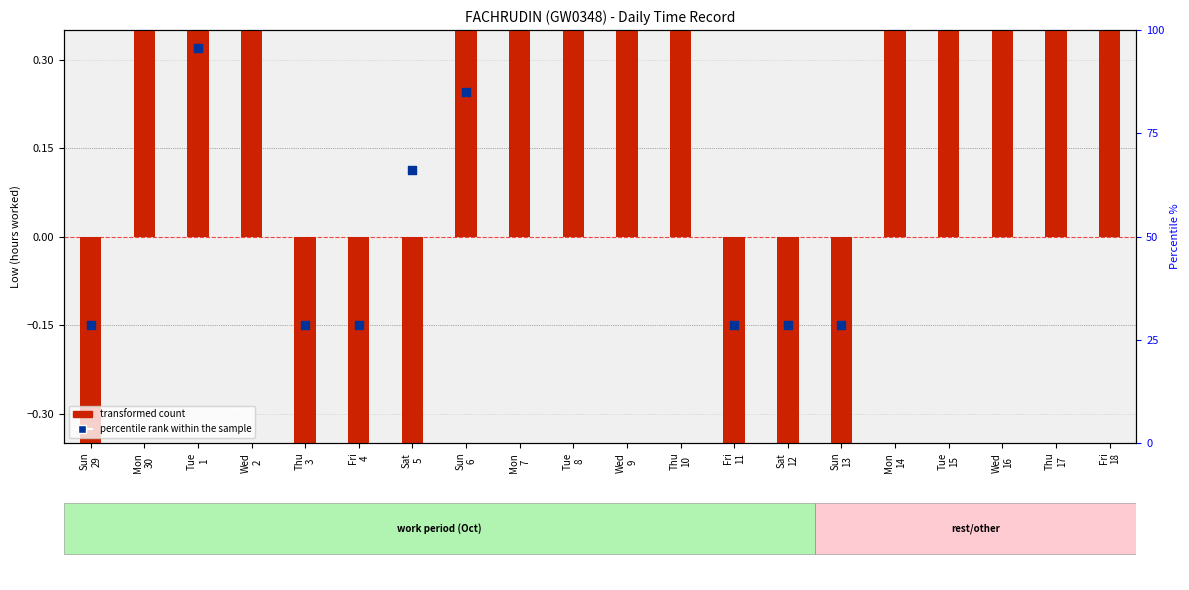

Which series reaches the minimum Y coordinate?

transformed count